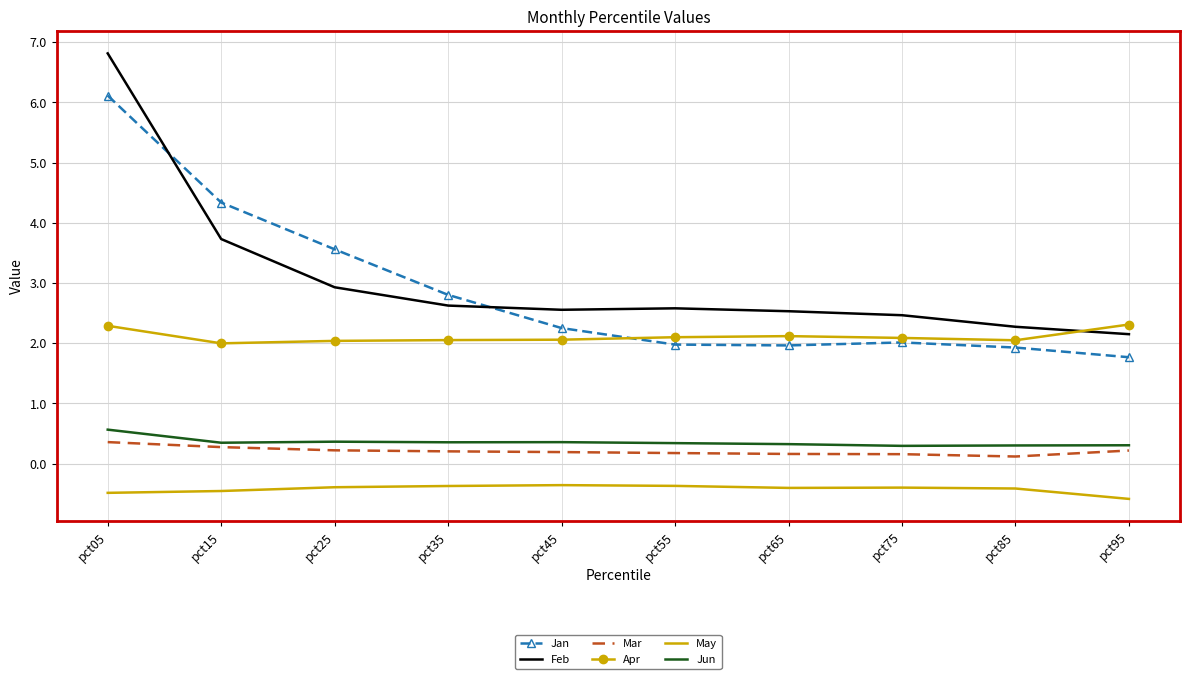

Which series has the widest spread of values?

Feb